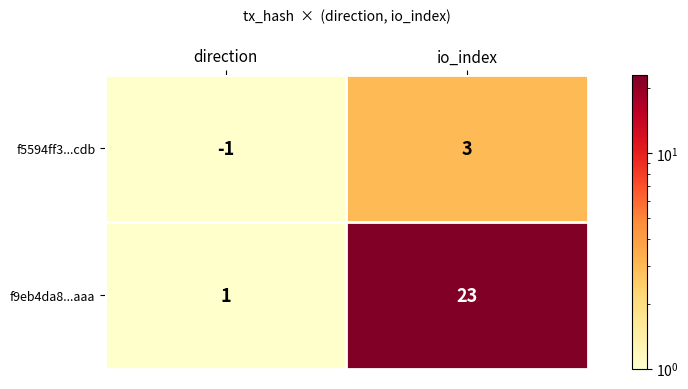

Which category has the highest value across all series?

io_index